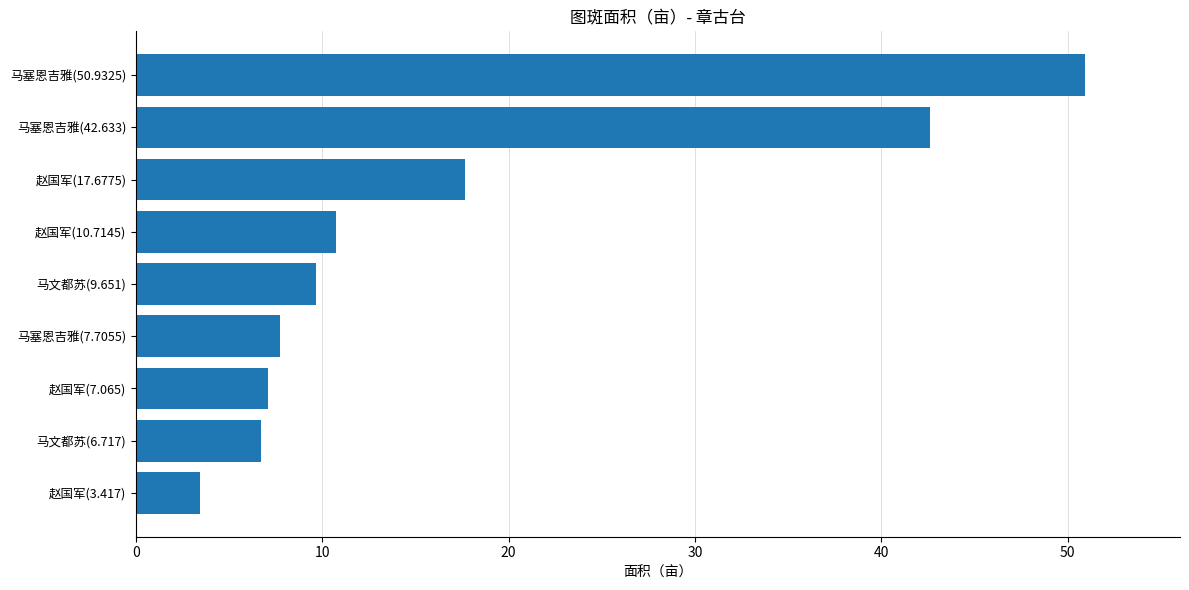

Reading bottom to top, what are all the values shown in this chart?

赵国军(3.417)=3.4	马文都苏(6.717)=6.7	赵国军(7.065)=7.1	马塞恩吉雅(7.7055)=7.7	马文都苏(9.651)=9.7	赵国军(10.7145)=10.7	赵国军(17.6775)=17.7	马塞恩吉雅(42.633)=42.6	马塞恩吉雅(50.9325)=50.9